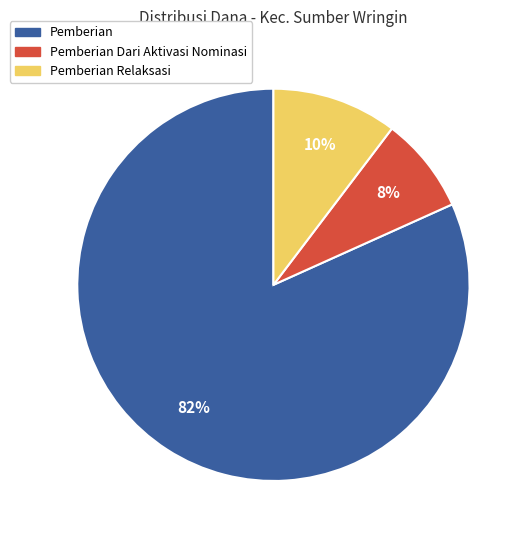

Is there any slice that represents more than half of the pie?

Yes